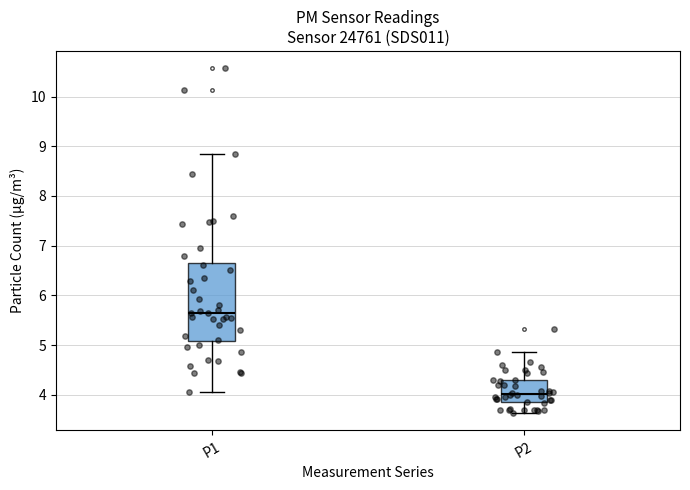

Comparing the boxes themselves (not the whiskers), which one is the tallest?

P1